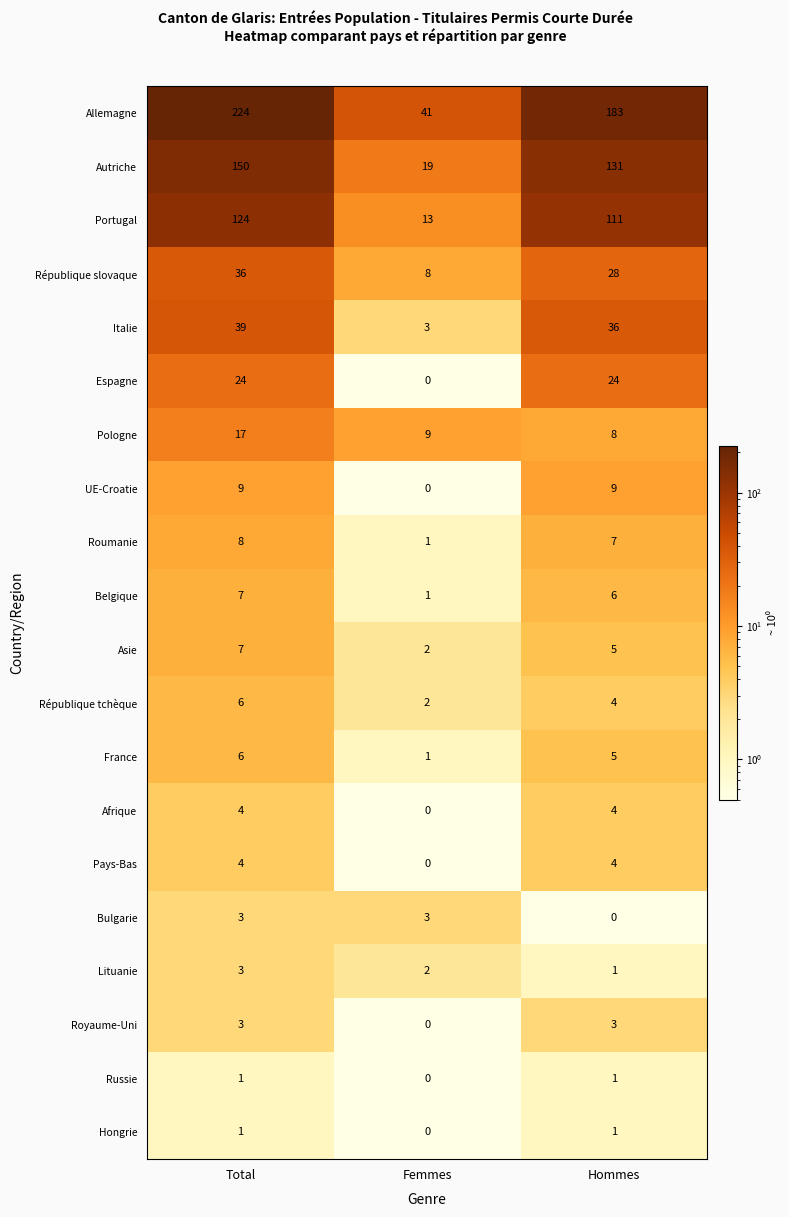

Between Total and Hommes, which series saw the biggest shift?

Allemagne